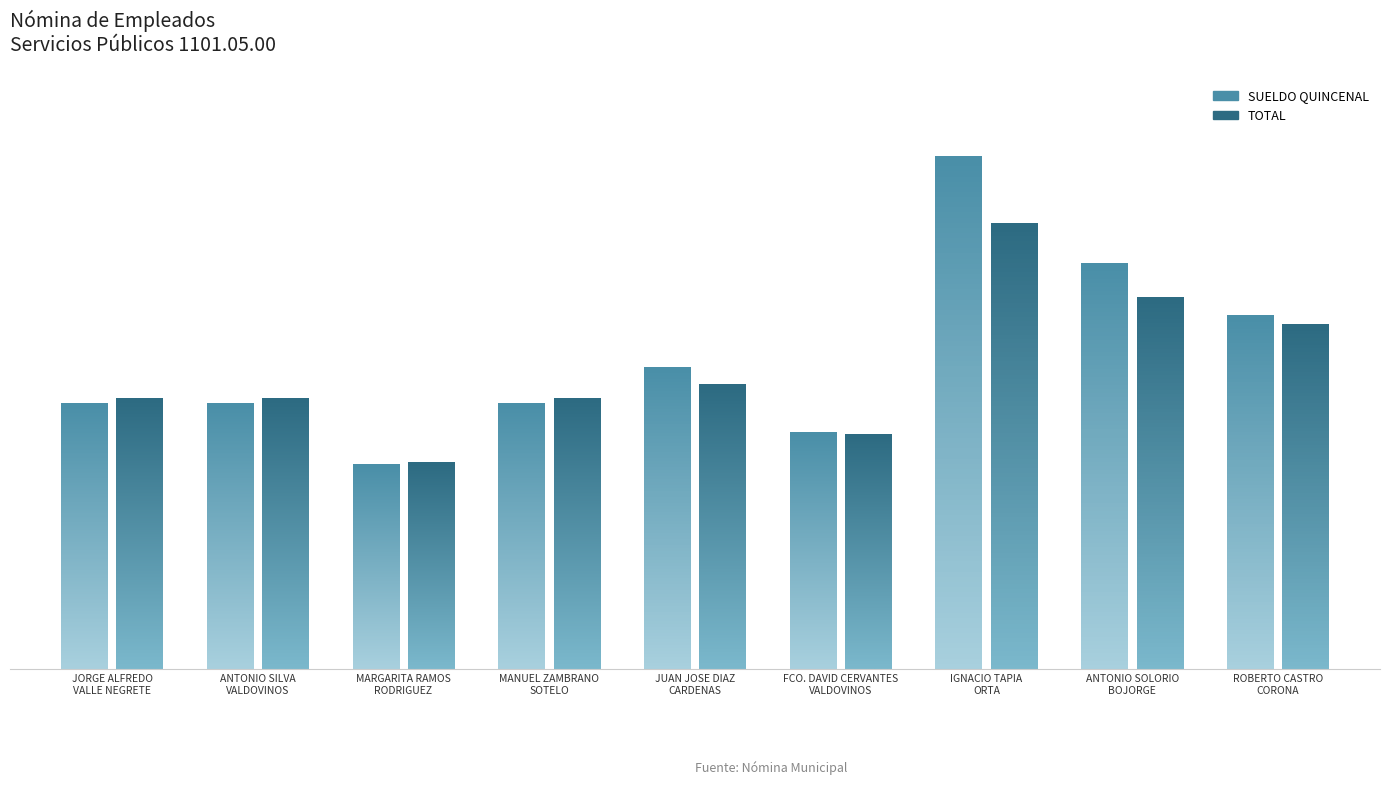

How many bars are there in total?

18